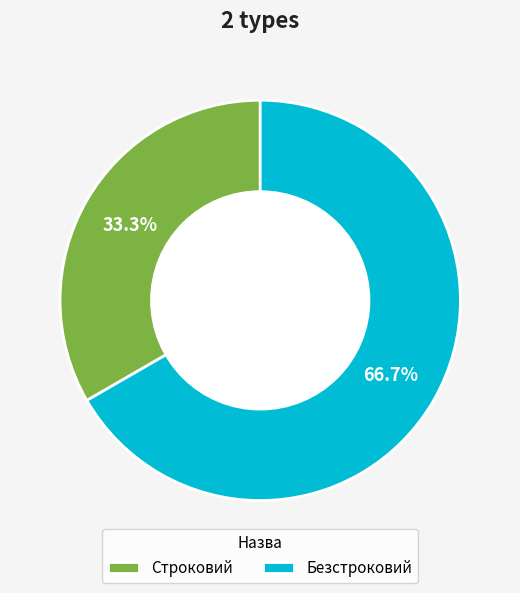

How many segments does this pie chart have?

2